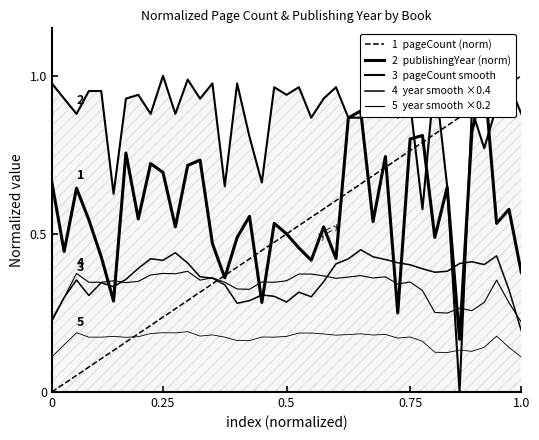

At how many categories does at least one series exceed 0?

39